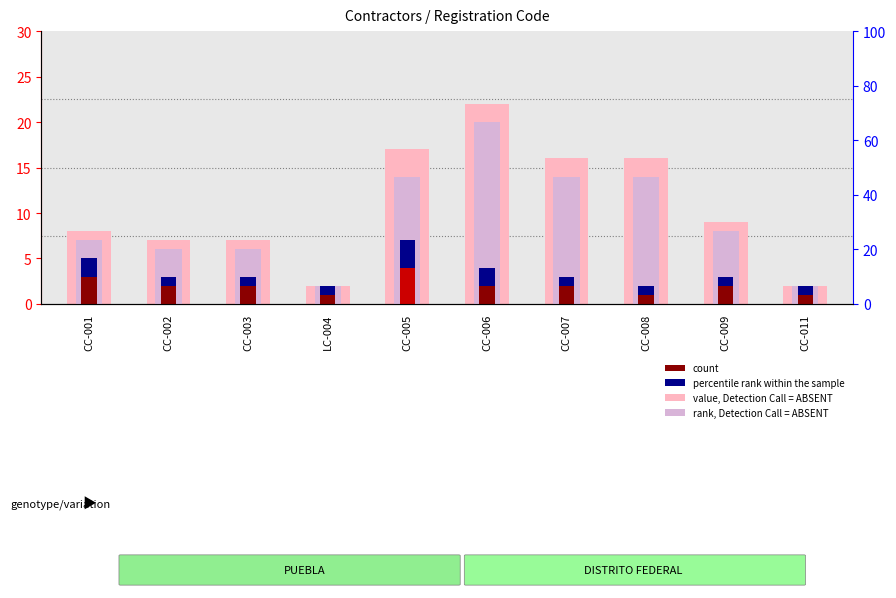

How many data points in value, Detection Call = ABSENT are less than 9?

5